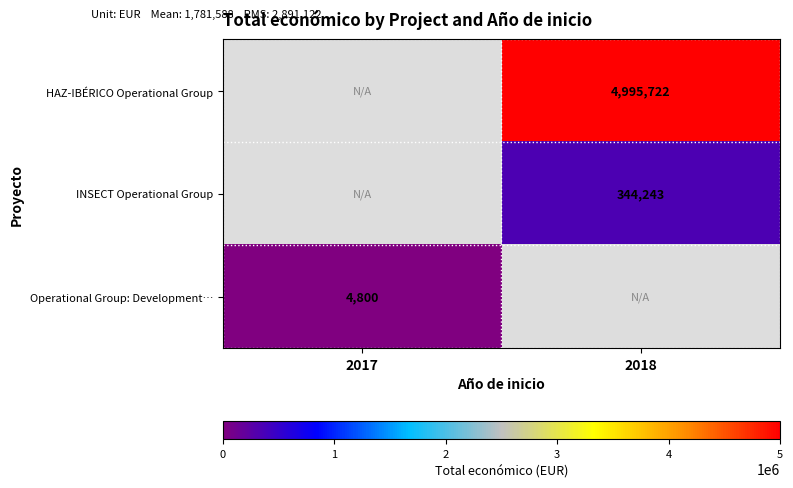

The HAZ-IBÉRICO Operational Group series shows 8307478 at 2018. True or false?

False